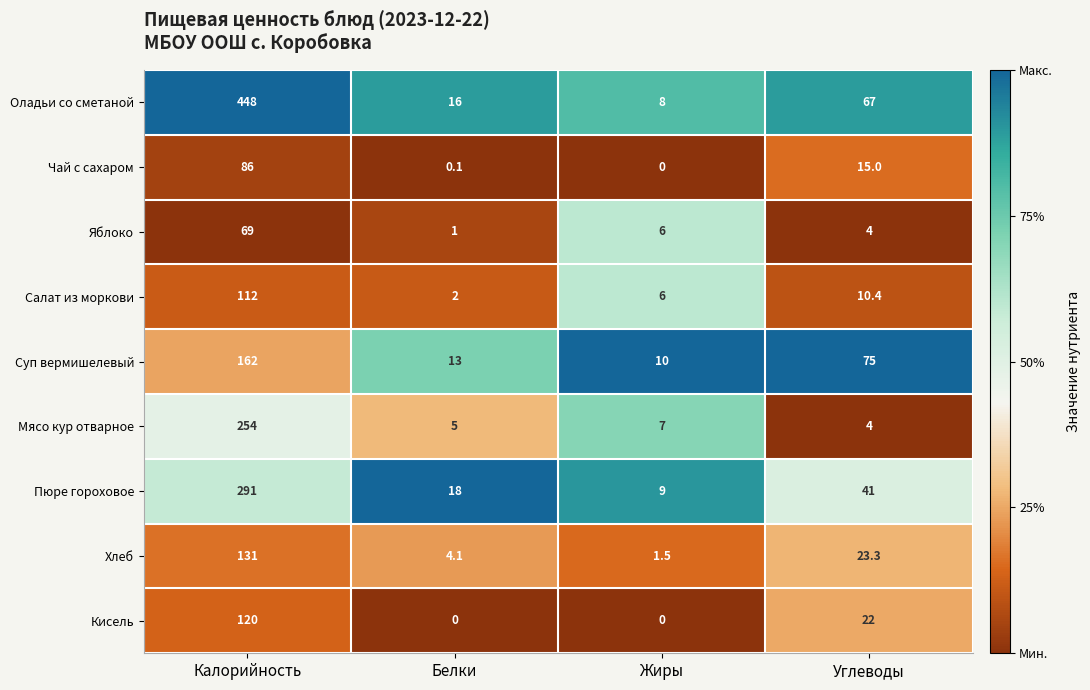

At Калорийность, list the series in order from smallest to largest.

Яблоко, Чай с сахаром, Салат из моркови, Кисель, Хлеб, Суп вермишелевый, Мясо кур отварное, Пюре гороховое, Оладьи со сметаной